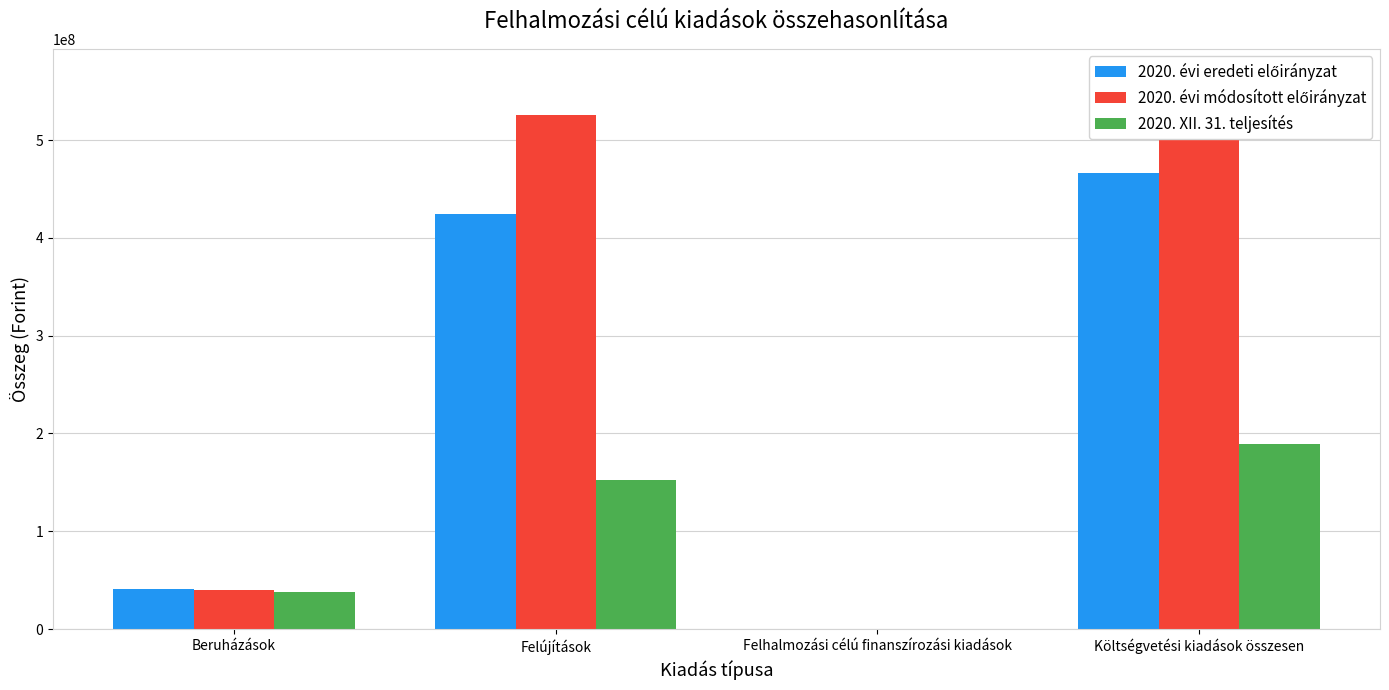

List the labels in order of 2020. évi eredeti előirányzat value, smallest first.

Felhalmozási célú finanszírozási kiadások, Beruházások, Felújítások, Költségvetési kiadások összesen